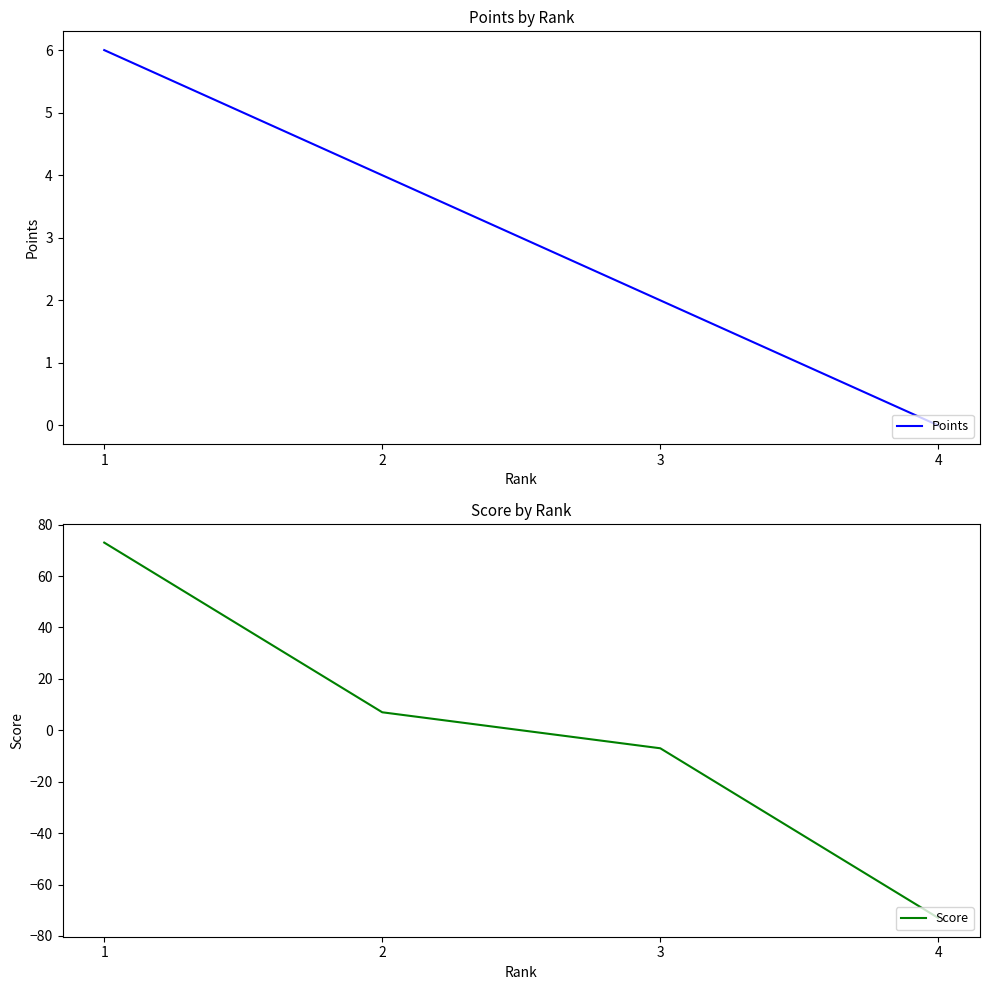

What value does the Score series have at 3?

-7